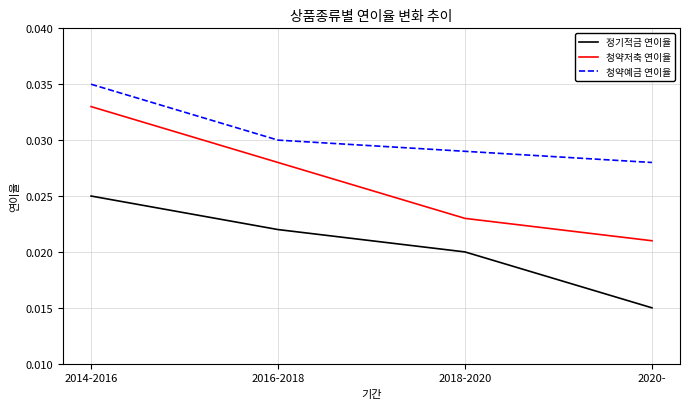

What position from the right is 2016-2018?

3